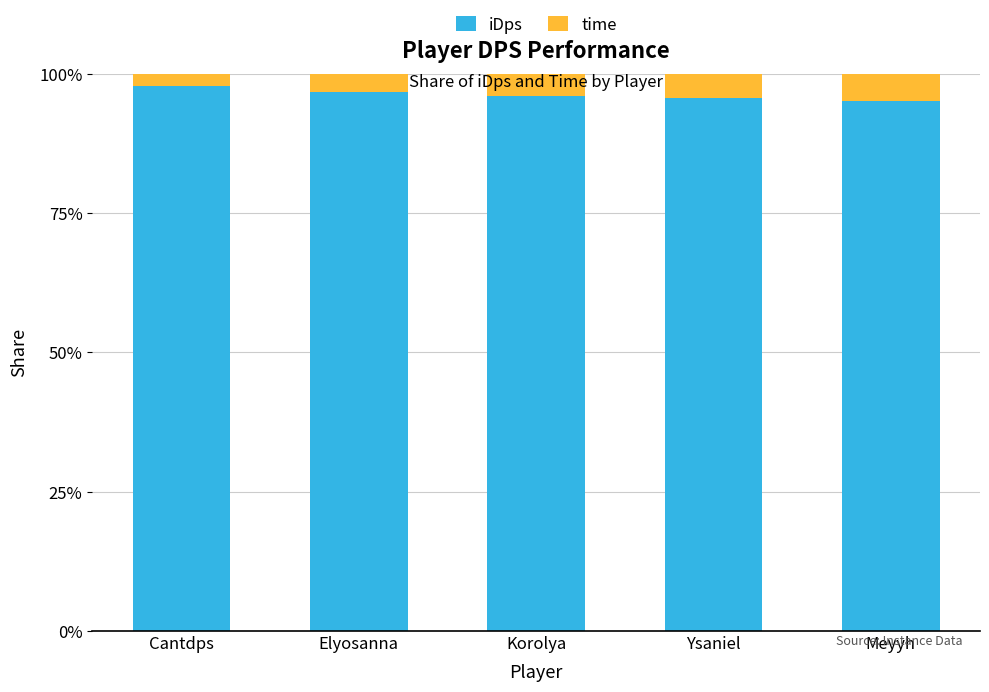

Are the bars grouped side by side (vs. stacked)?

No